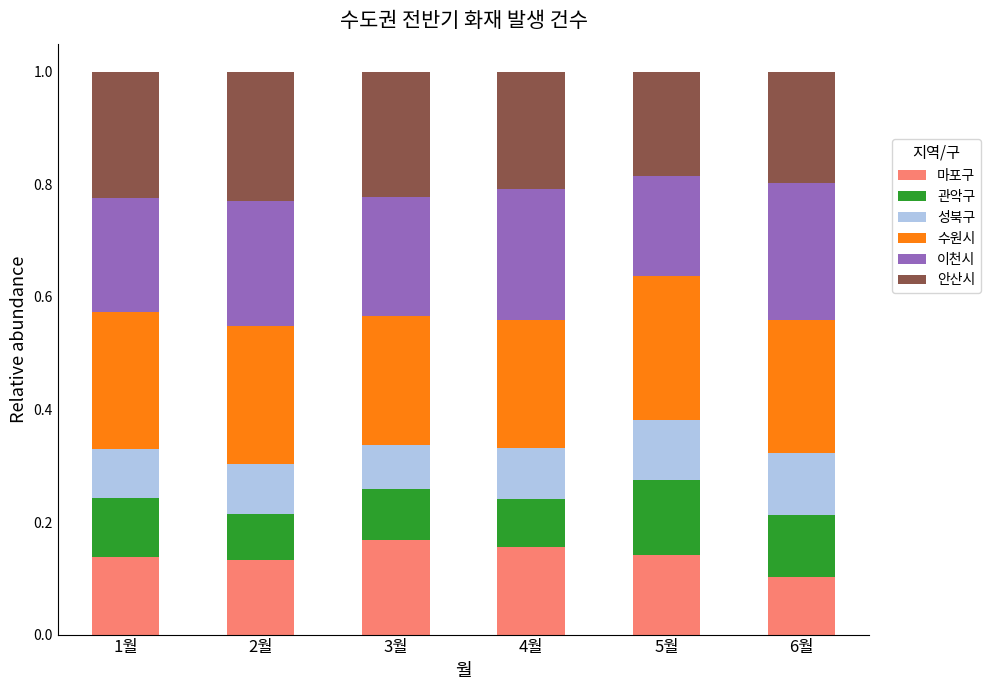

What is the total value across all series at 3월?

1.0